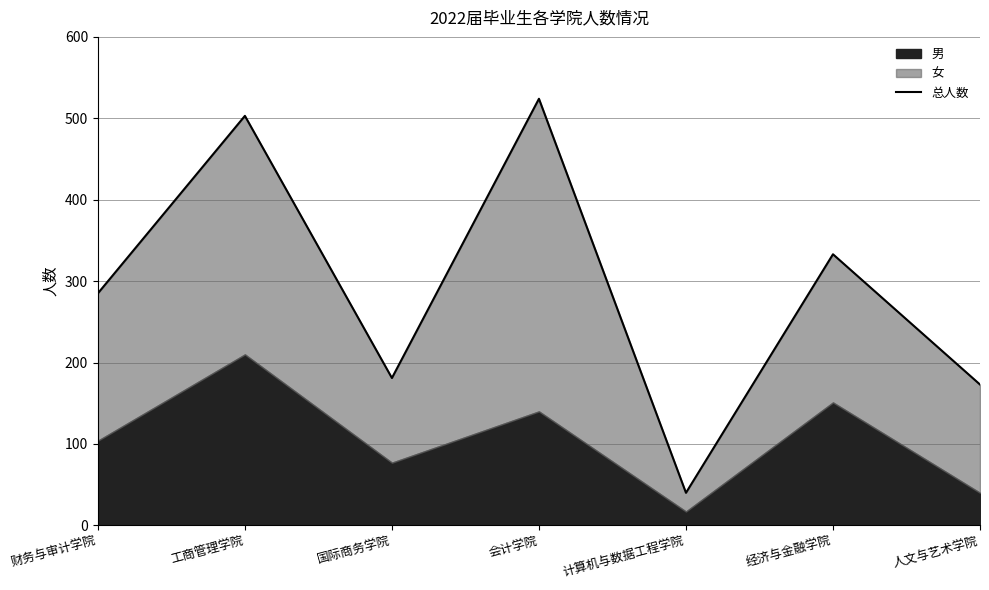

Rank the categories by value from highest to lowest.

会计学院, 工商管理学院, 经济与金融学院, 财务与审计学院, 国际商务学院, 人文与艺术学院, 计算机与数据工程学院